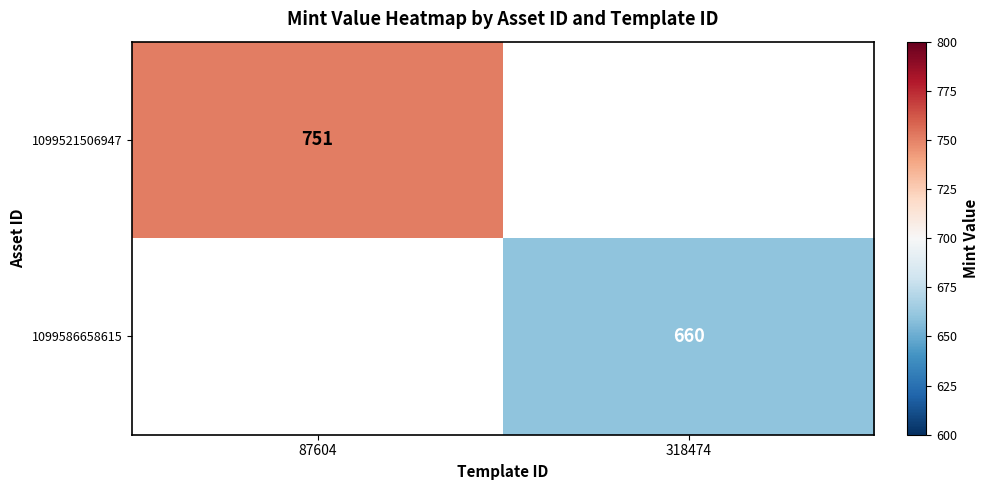

Which category has the highest value across all series?

87604